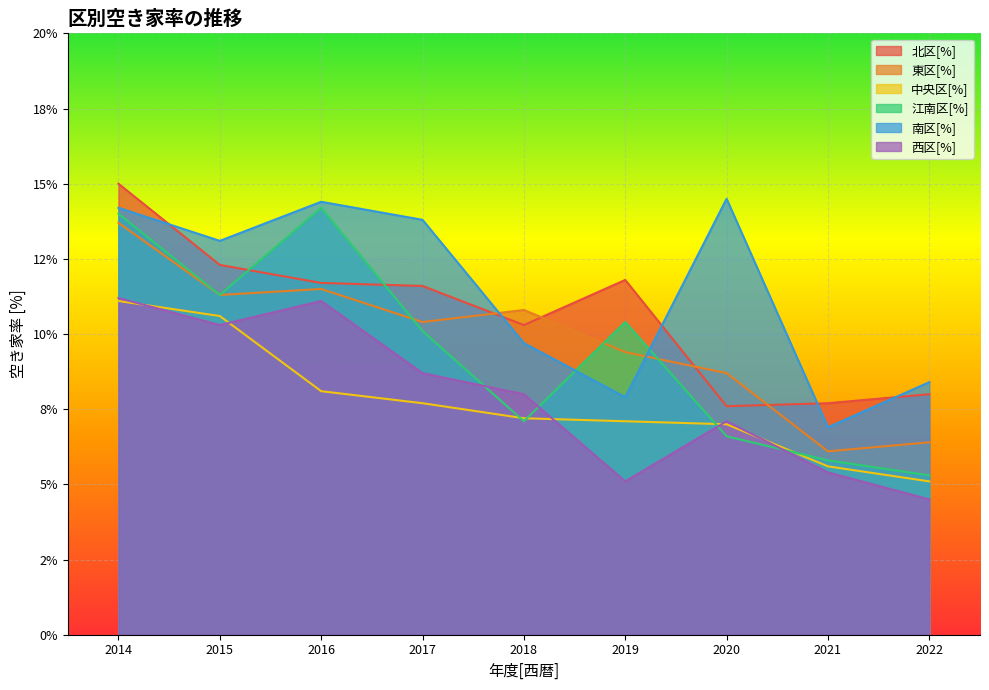

What are all the series names shown in the legend?

北区[%], 東区[%], 中央区[%], 江南区[%], 南区[%], 西区[%]